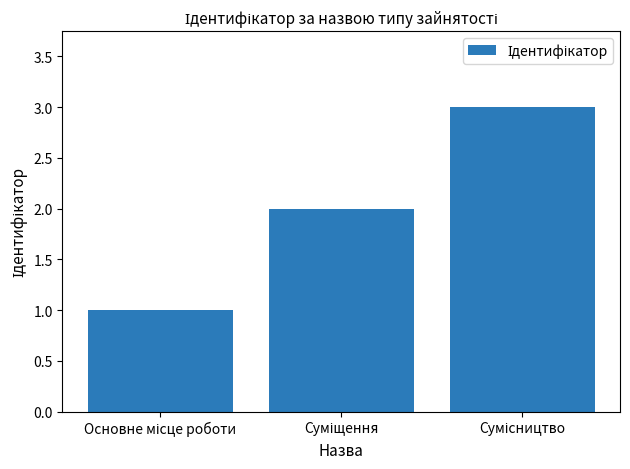

Reading right to left, list all the values displayed in this chart.

3	2	1